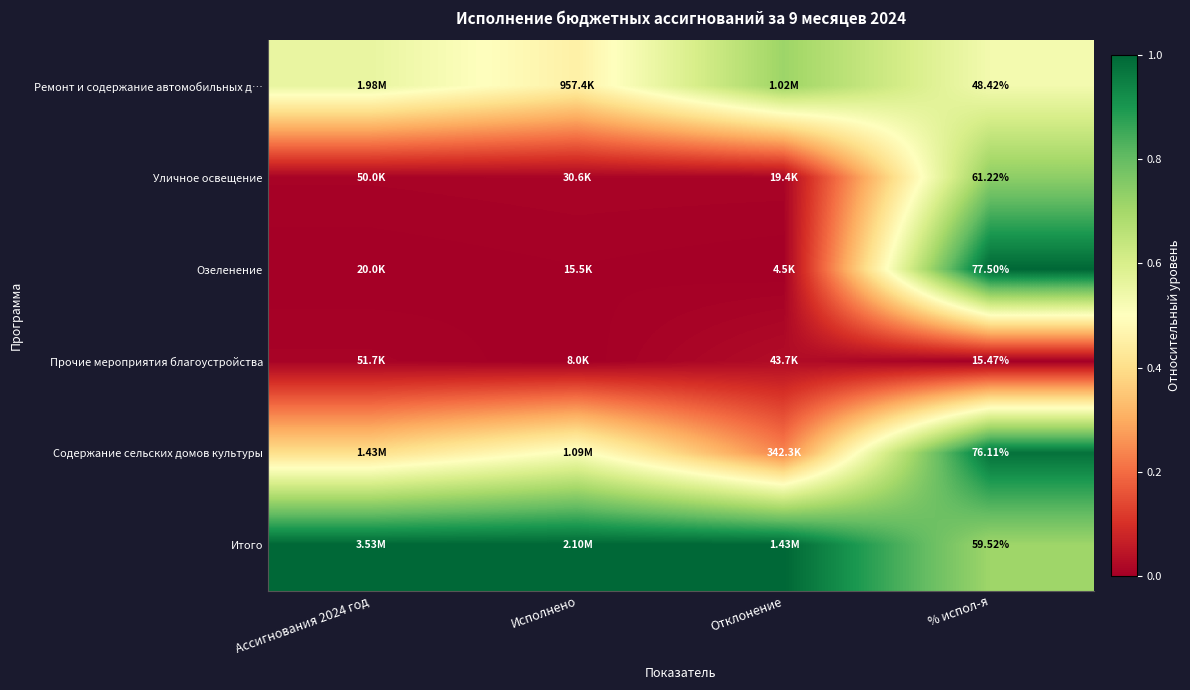

How many categories are shown in the chart?

4